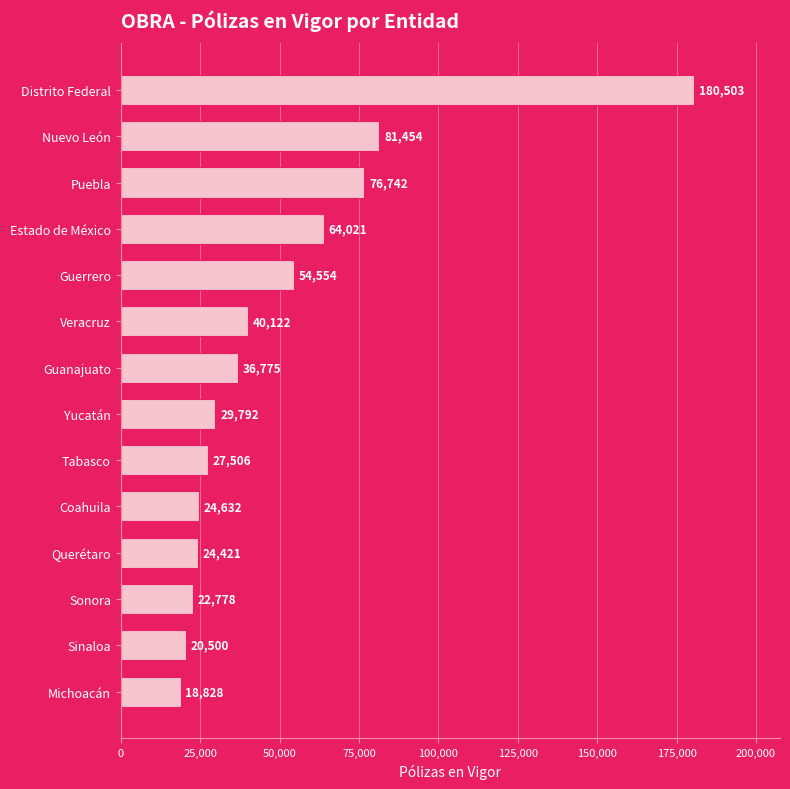

Which has a higher value, Puebla or Sonora?

Puebla